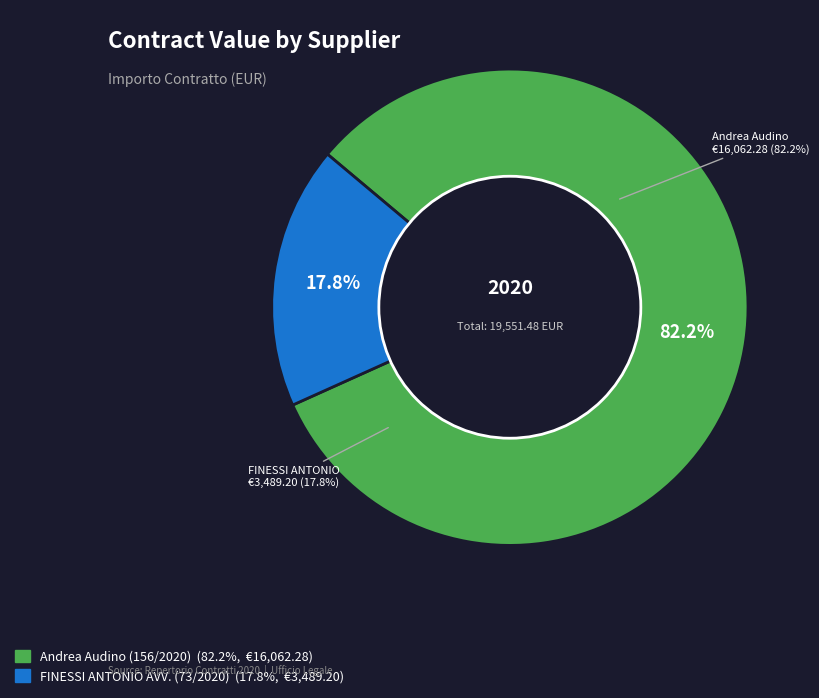

What percentage is NOT represented by Andrea Audino (156/2020)?

17.8%